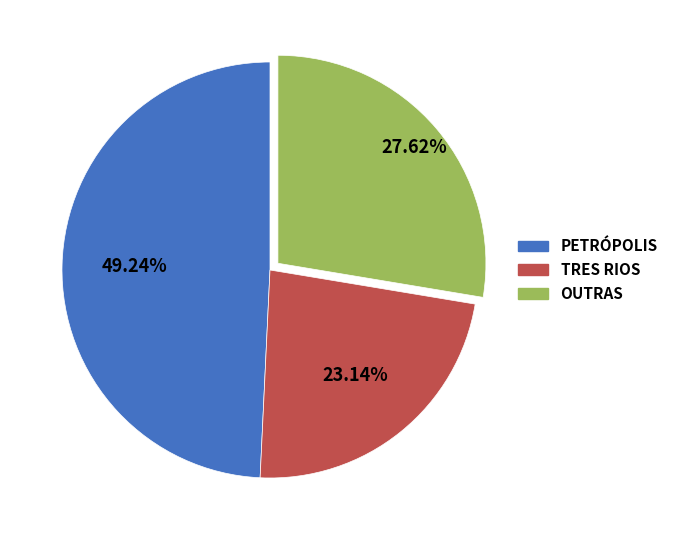

Which has a higher value, PETRÓPOLIS or OUTRAS?

PETRÓPOLIS